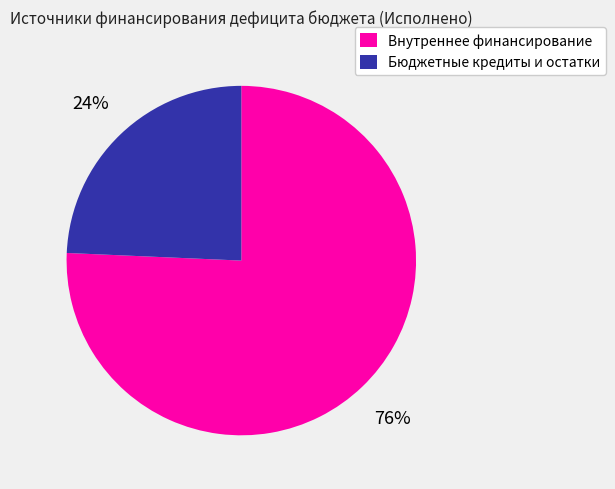

Rank the categories by value from highest to lowest.

Внутреннее финансирование, Бюджетные кредиты и остатки